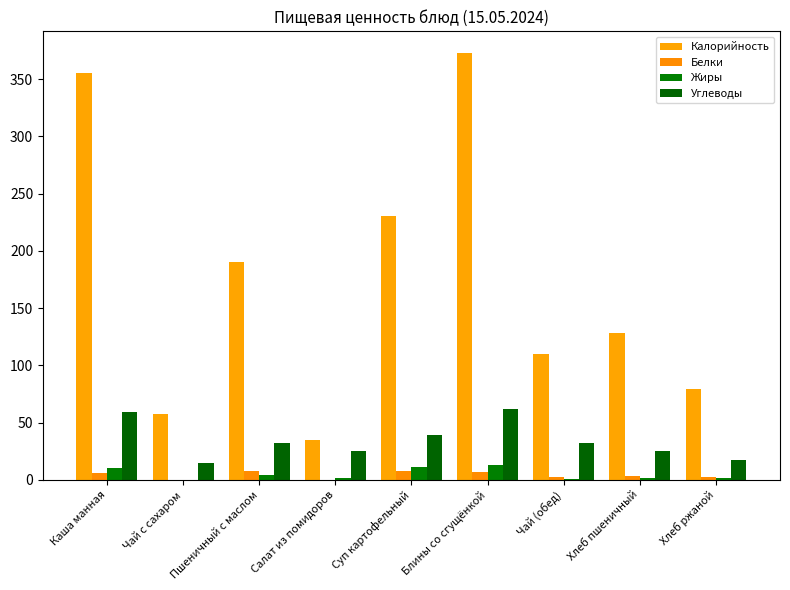

What is the label of the 4th bar from the left?

Салат из помидоров